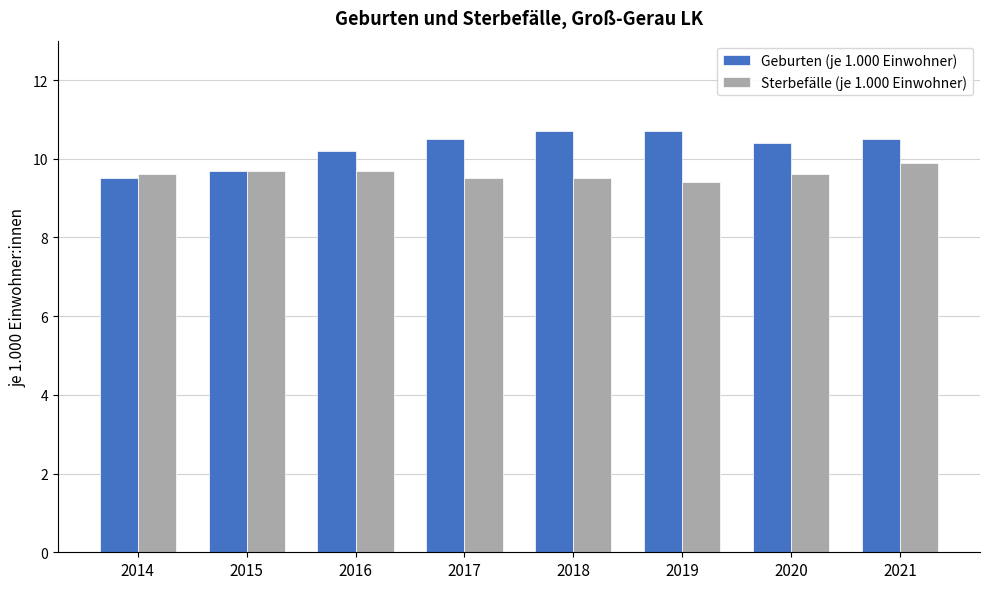

Reading right to left, what are all the values shown in this chart?

Geburten (je 1.000 Einwohner): 2021=10.5	2020=10.4	2019=10.7	2018=10.7	2017=10.5	2016=10.2	2015=9.7	2014=9.5
Sterbefälle (je 1.000 Einwohner): 2021=9.9	2020=9.6	2019=9.4	2018=9.5	2017=9.5	2016=9.7	2015=9.7	2014=9.6